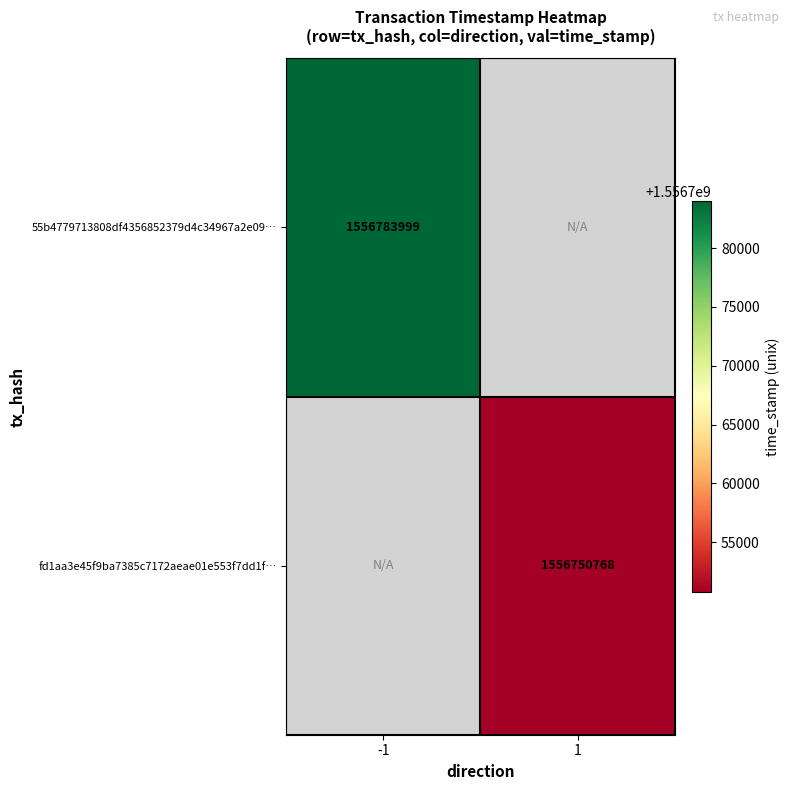

At which category does the chart reach its minimum across all series?

1